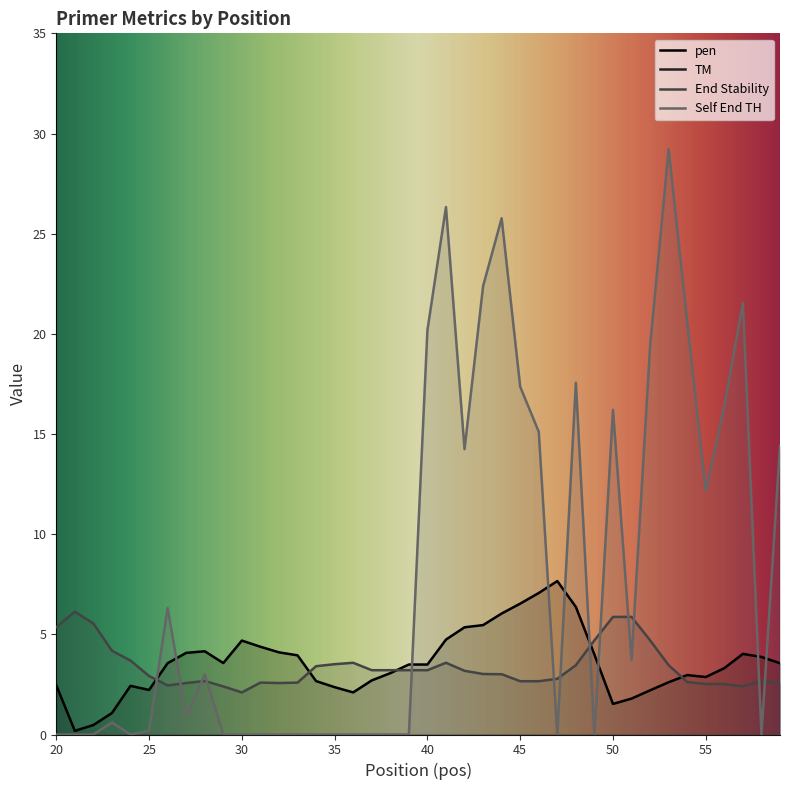

How many interior local peaks does the pen series have?

7